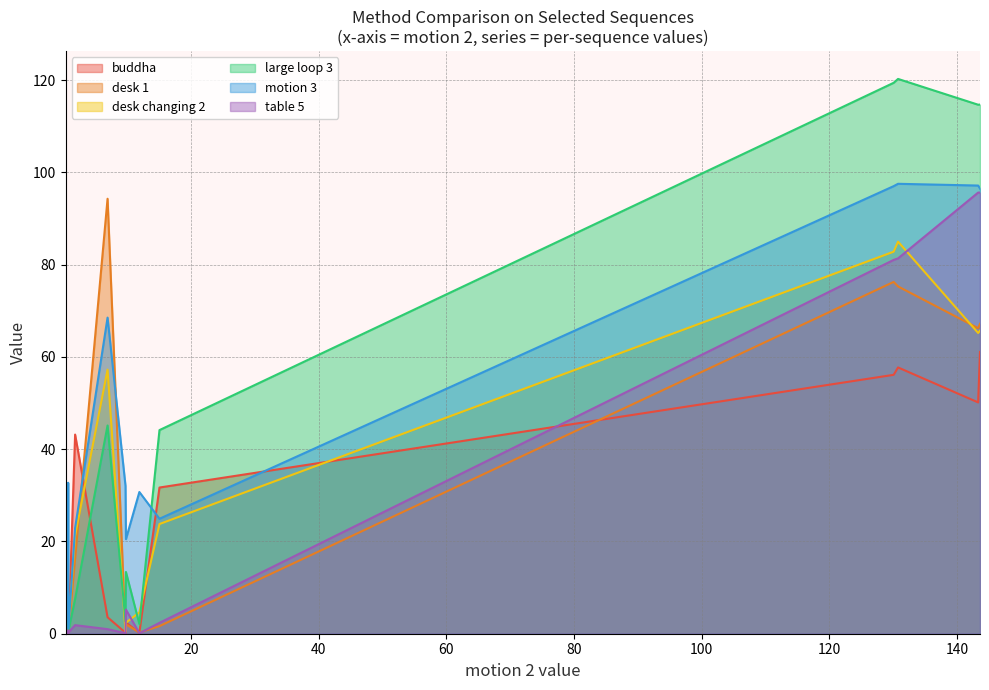

How many lines are shown in the chart?

6